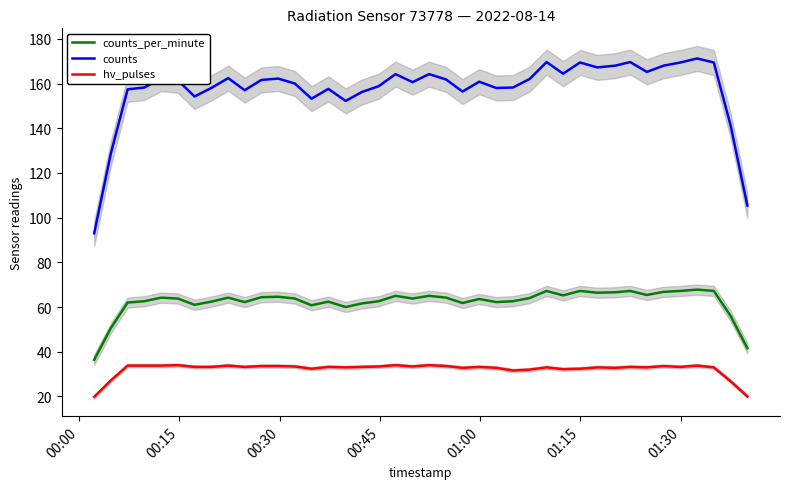

What is the maximum value for counts_per_minute?

67.8